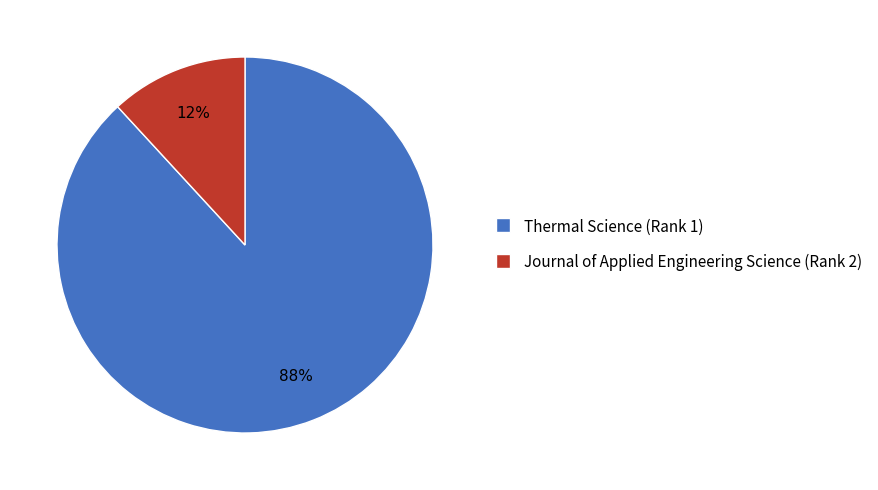

The Thermal Science (Rank 1) slice represents 76% of the pie. True or false?

False